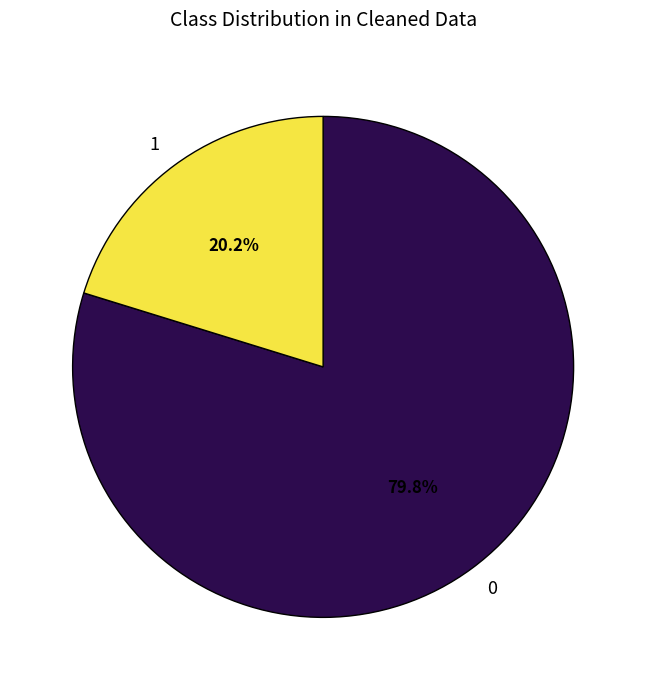

Does any single category account for the majority?

Yes